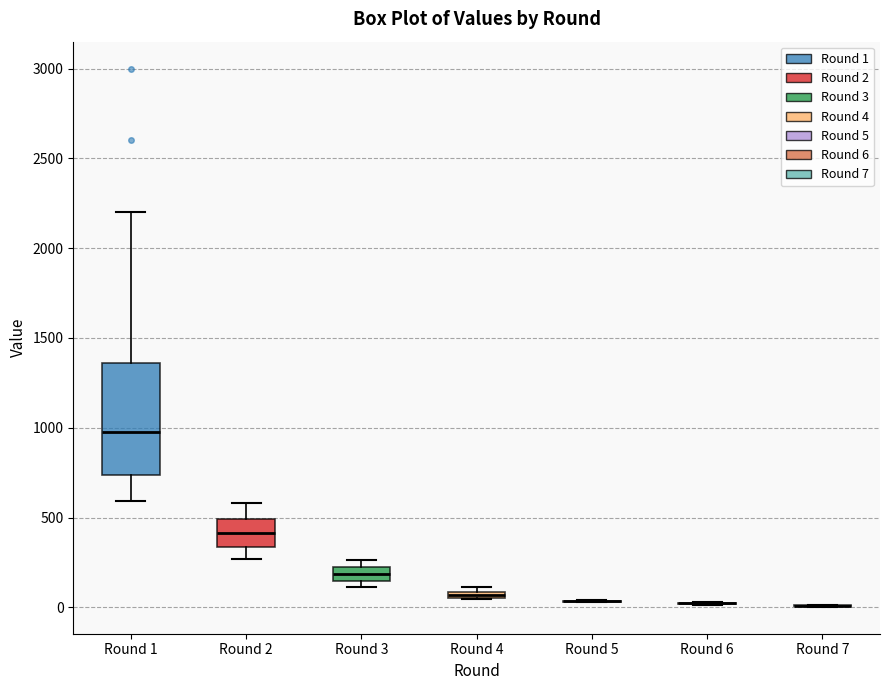

Where is the upper edge of the box for Round 1 on the y-axis? The values are not printed on the chart, so give them approximately, as read against the axis.

1350